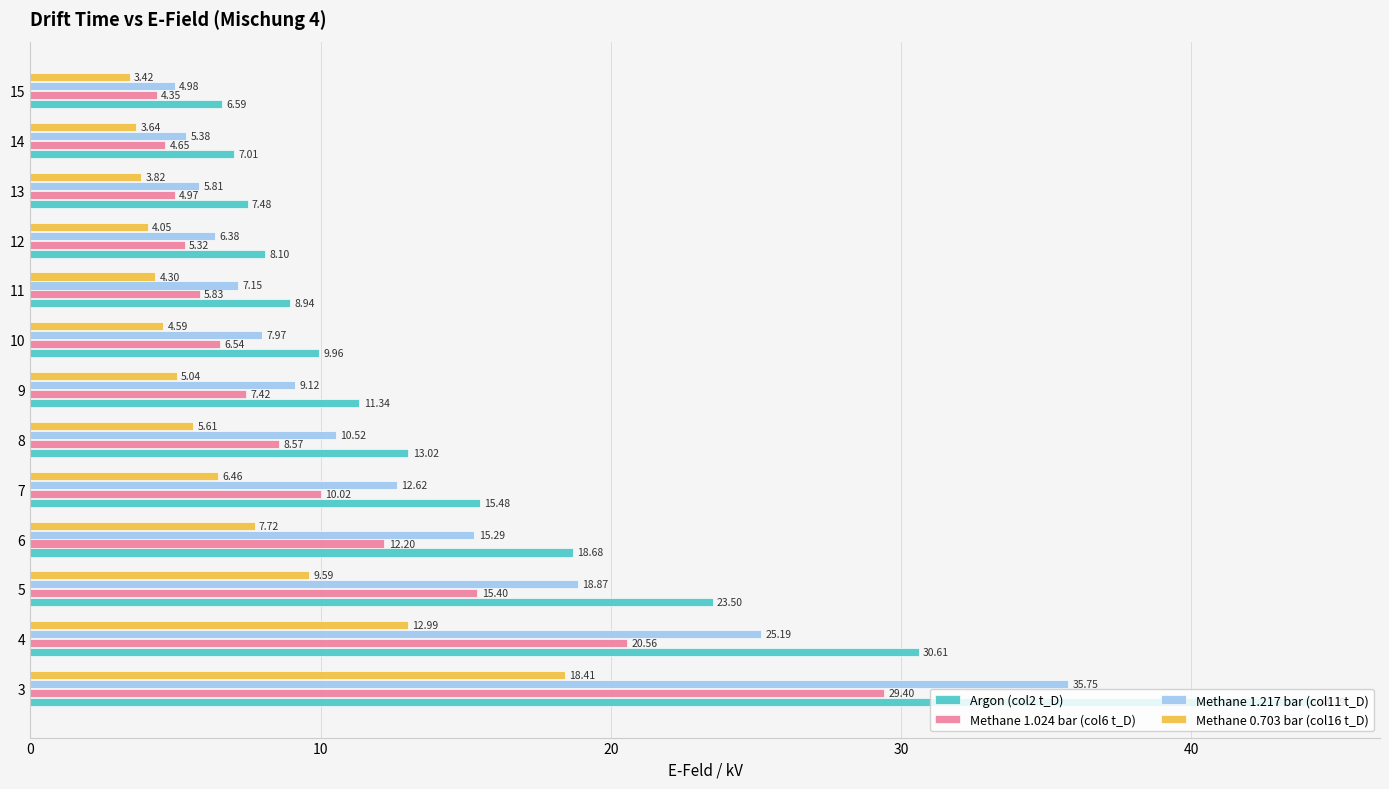

At which category is the sum across all series the highest?

3